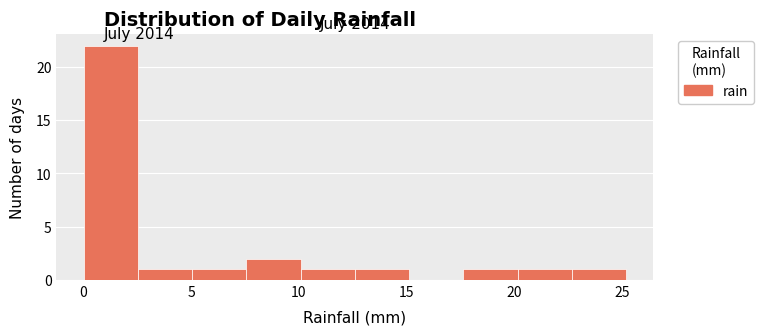

Reading left to right, transcribe this chart: for each bar, give the range it covers on the x-axis and its height. Neither the bar edges nor the heights are printed on the chart, so give them approximately, as read against the axes.

0.0 to 2.5: 22
2.5 to 5.0: 1
5.0 to 7.5: 1
7.5 to 10.0: 2
10.0 to 12.5: 1
12.5 to 15.0: 1
15.0 to 17.5: 0
17.5 to 20.0: 1
20.0 to 22.5: 1
22.5 to 25.0: 1